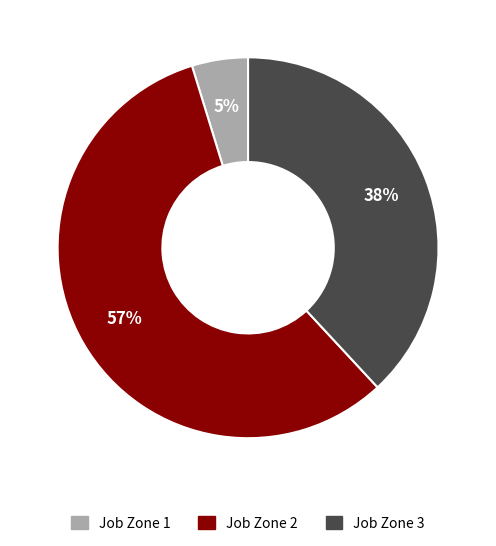

Rank the categories by value from highest to lowest.

Job Zone 2, Job Zone 3, Job Zone 1